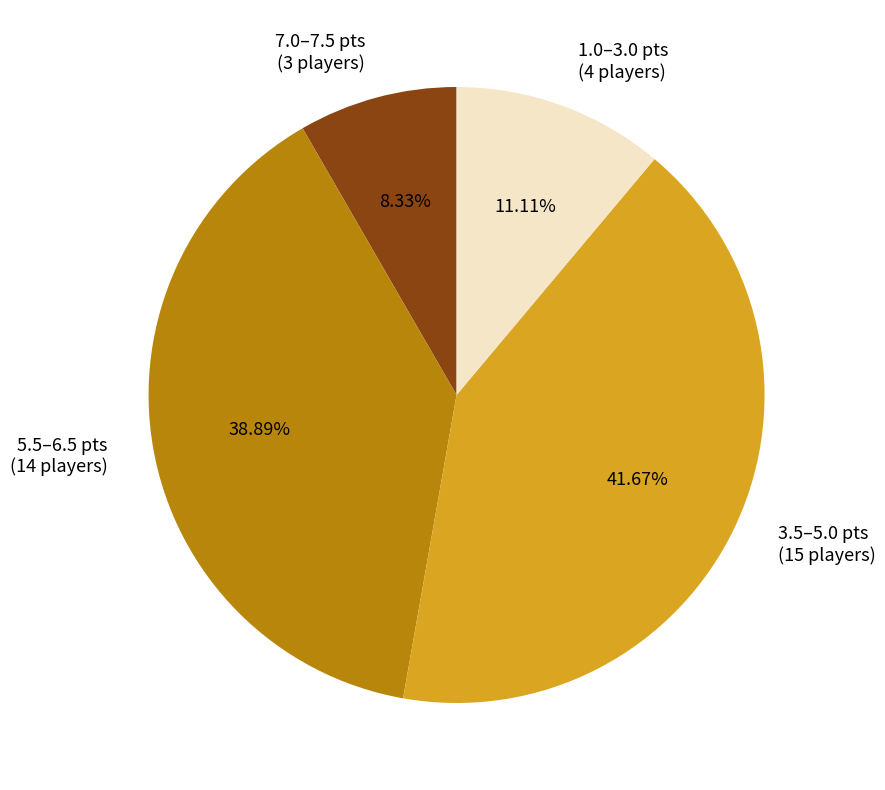

Is the sum of 3.5–5.0 pts (15 players) and 1.0–3.0 pts (4 players) greater than half?

Yes